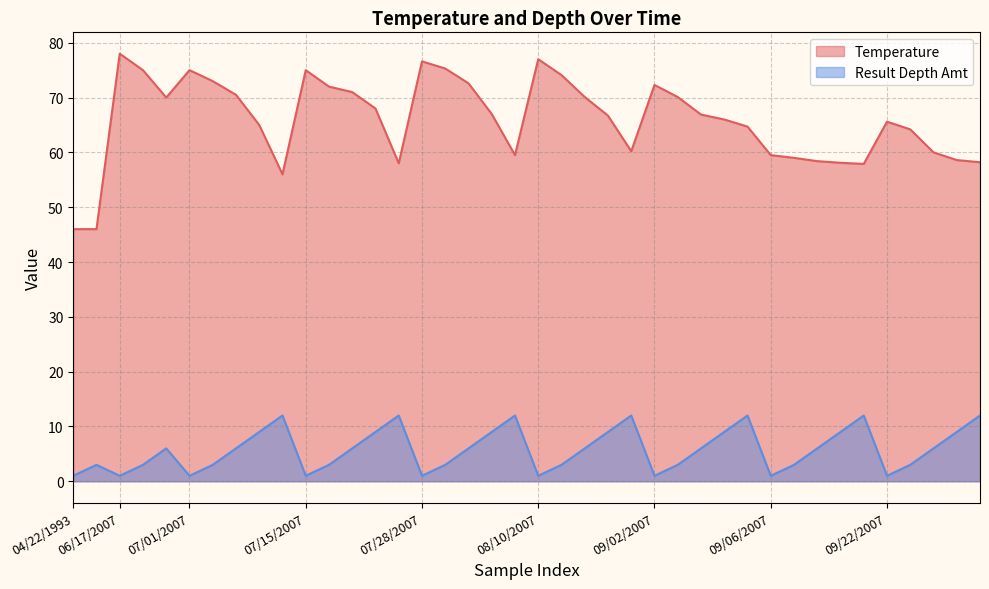

Between 07/28/2007 and 09/06/2007, which series saw the biggest shift?

Temperature